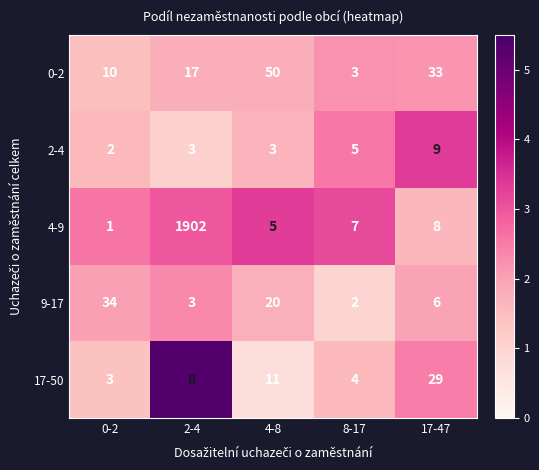

How many values in the 2-4 series are below 3?

1